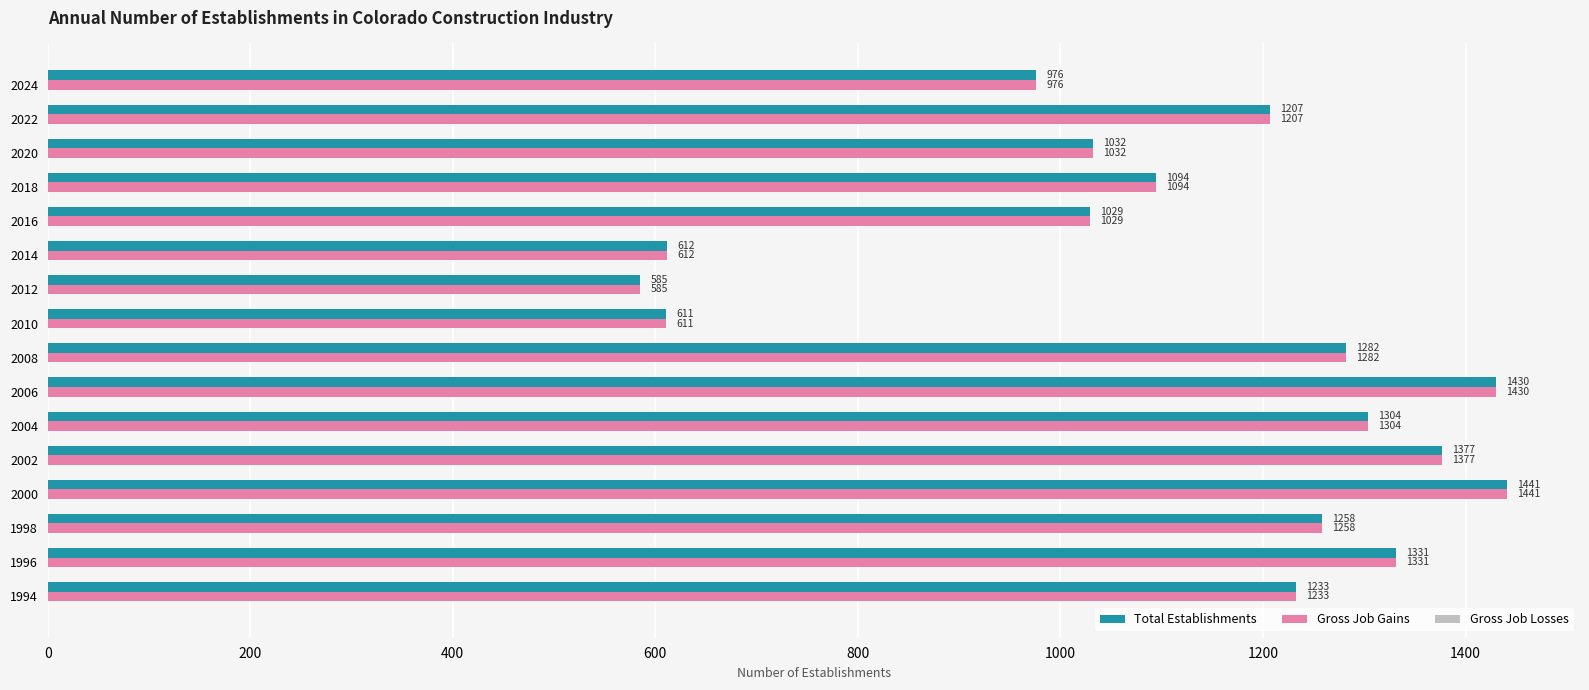

What is the maximum value for Total Establishments?

1441